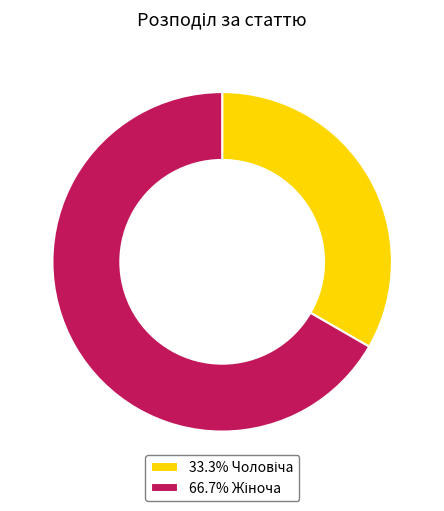

Is there any slice that represents more than half of the pie?

Yes